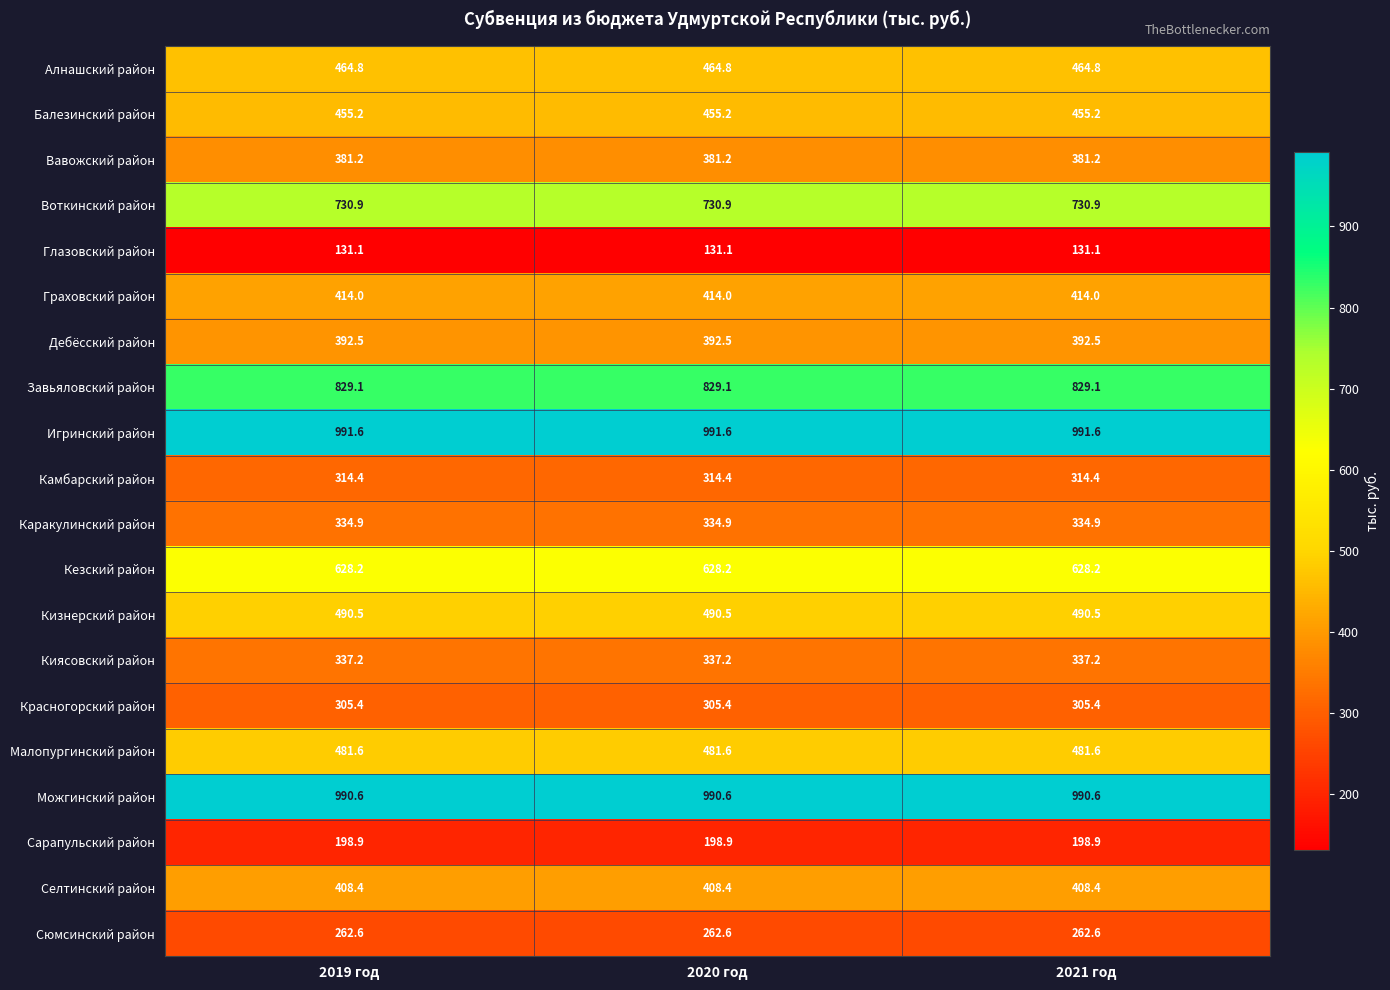

What is the approximate value of Киясовский район at 2020 год?

337.2